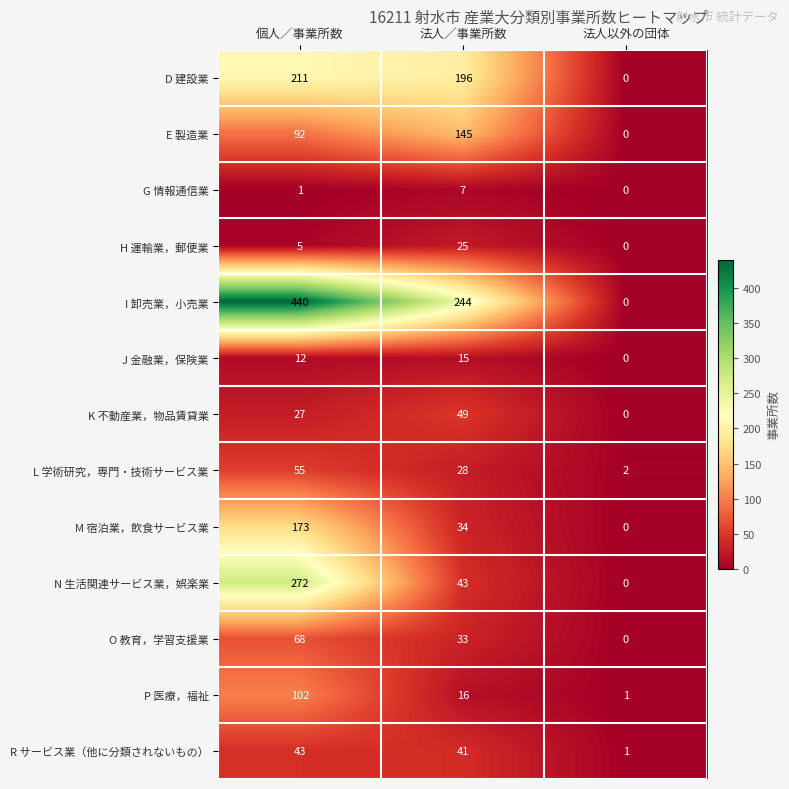

The value of I 卸売業，小売業 at 法人以外の団体 is 0. True or false?

True